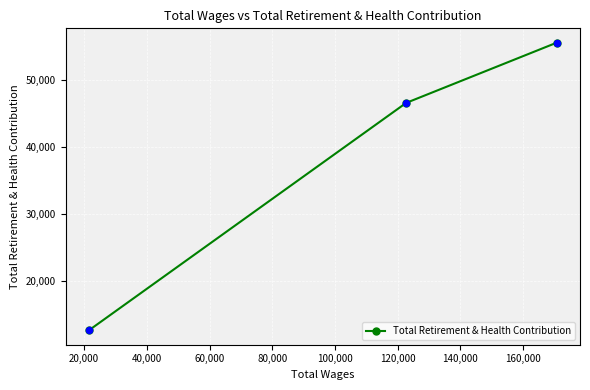

What is the average value?

38238